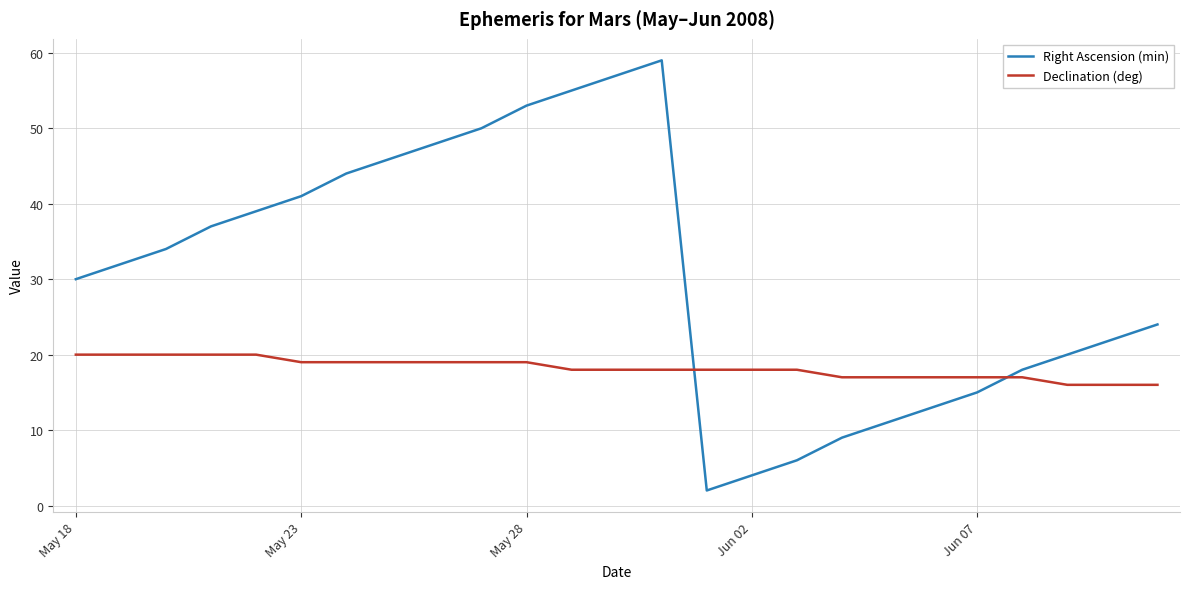

At how many categories does at least one series exceed 31?

13